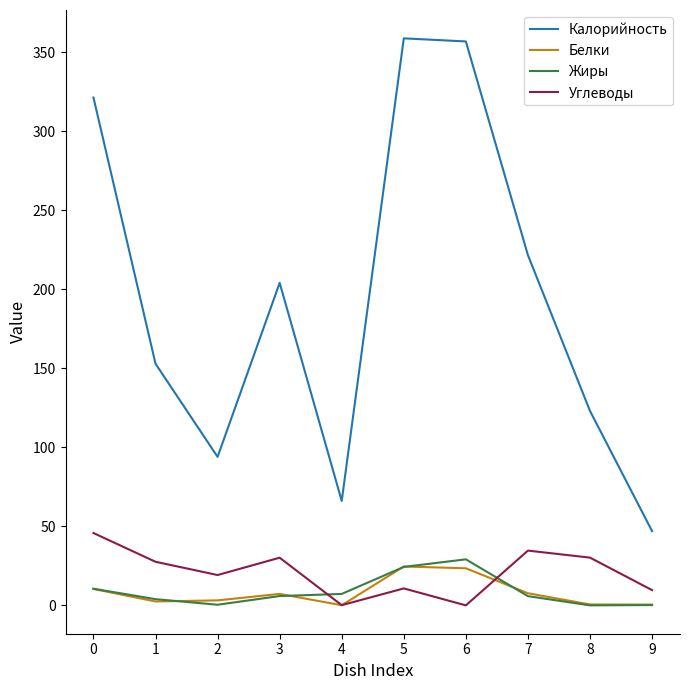

Where is the first local minimum for Калорийность?

2